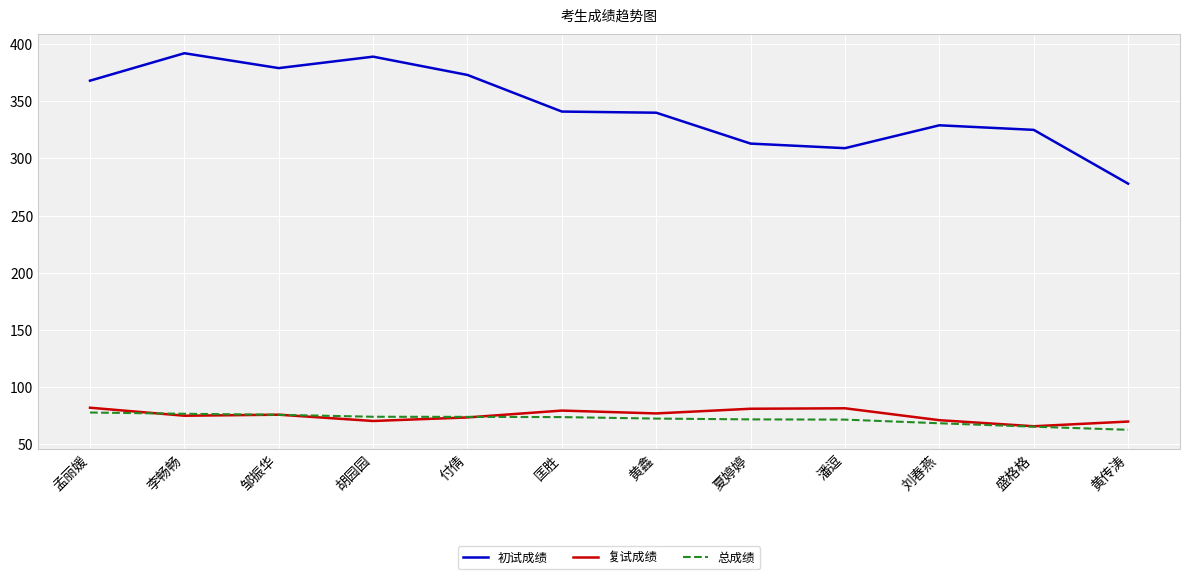

What is the lowest value of the 复试成绩 series?

65.9